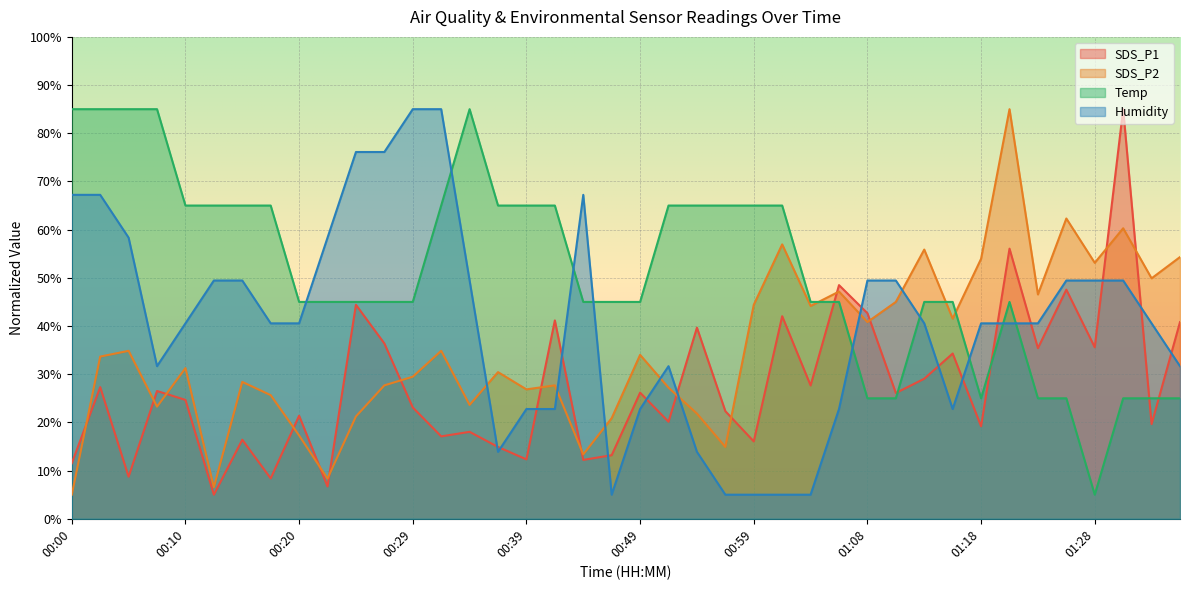

Where is Temp nearest to the value 44?

00:20